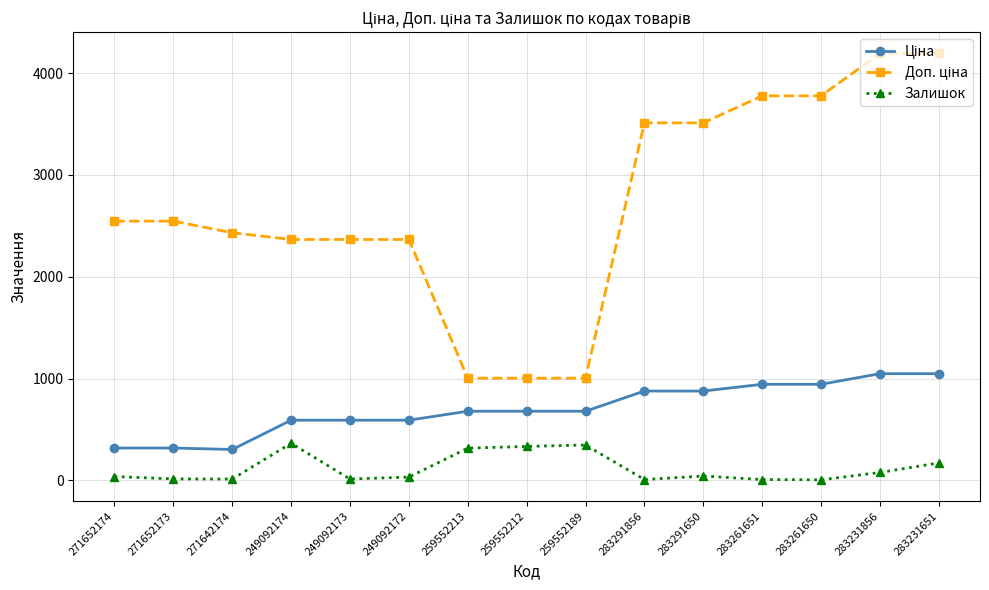

Does the chart have visible grid lines?

Yes